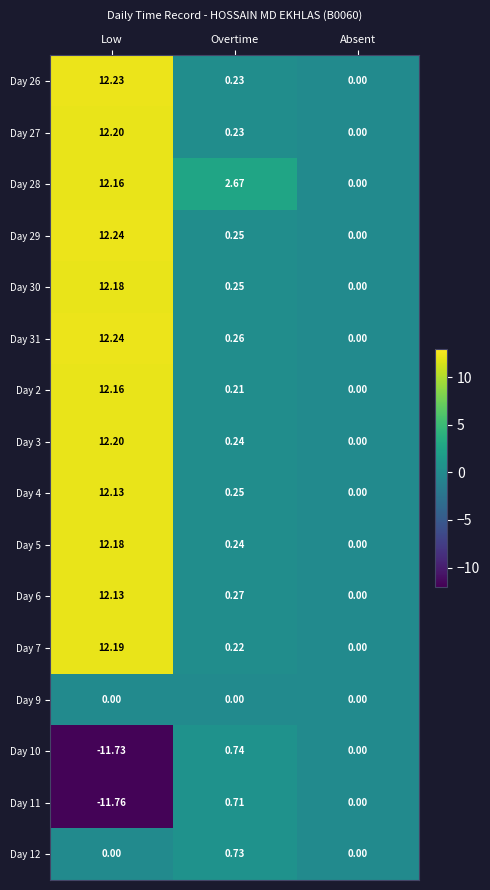

How many distinct data groups are displayed?

16